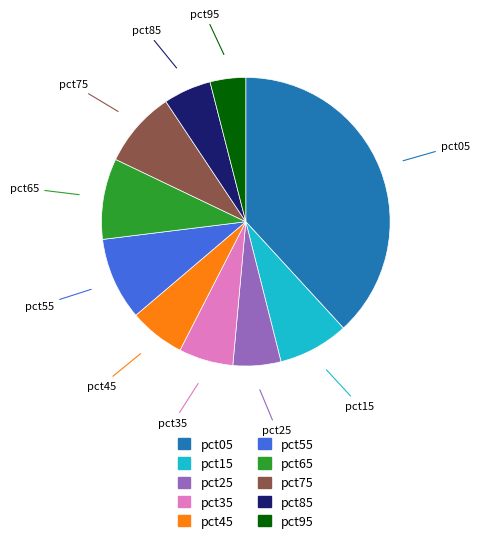

True or false: pct55 accounts for 18% of the total.

False